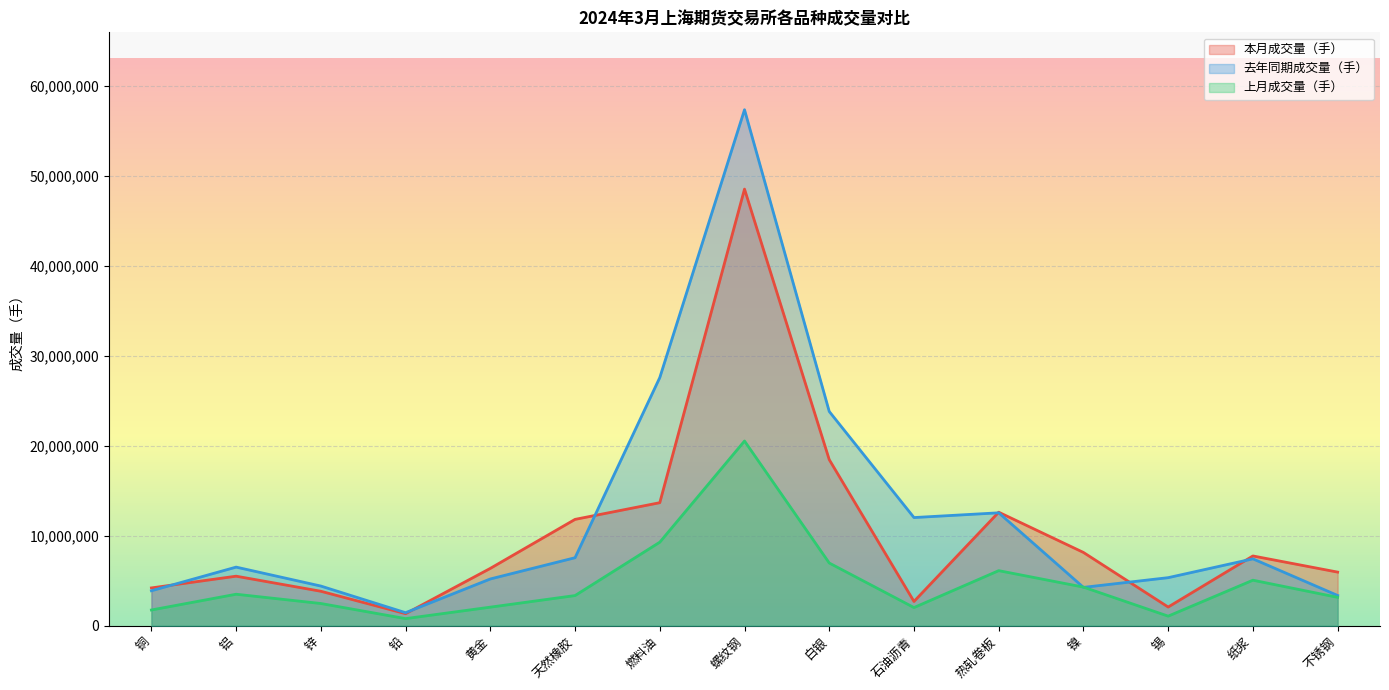

What is the total value across all series at 天然橡胶?

22740933